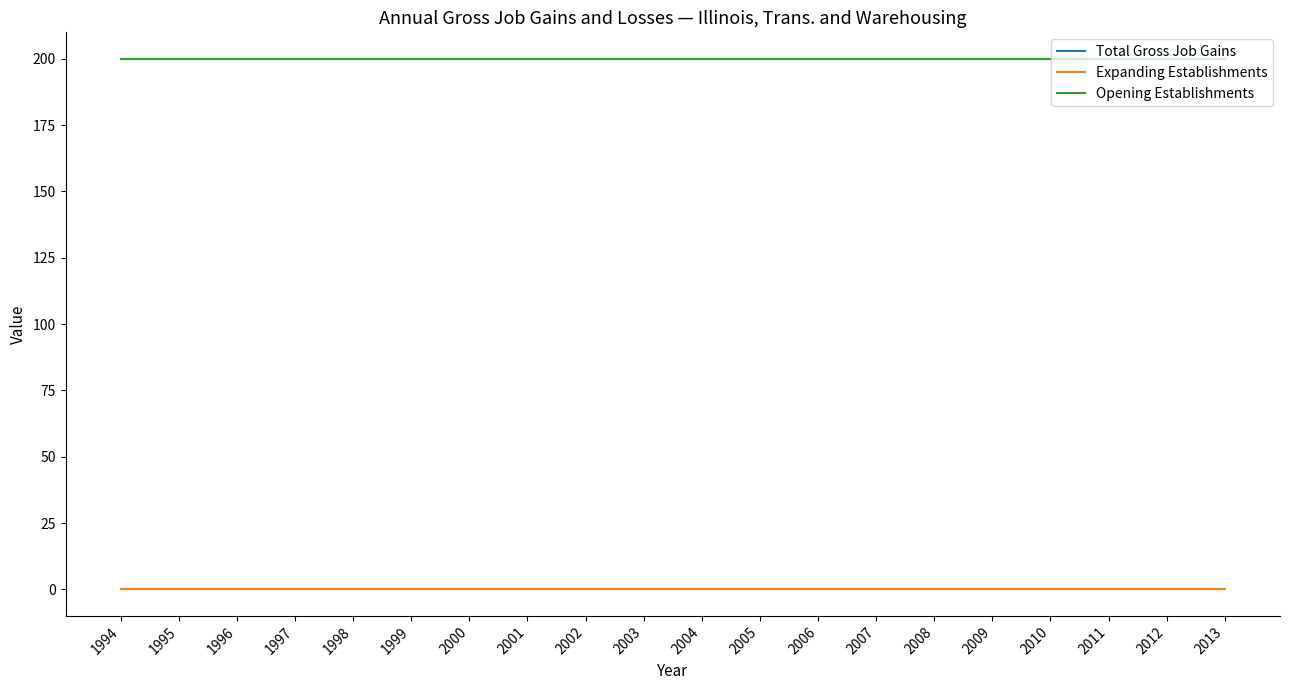

Does the chart have visible grid lines?

No